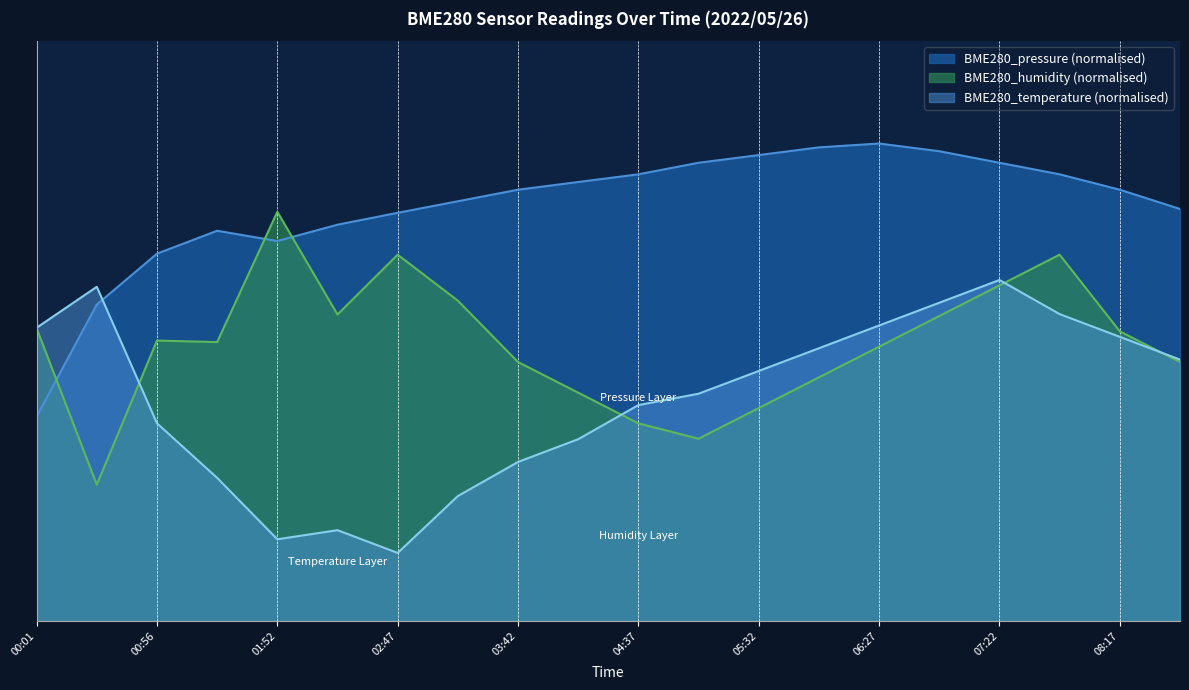

Rank the series at 01:24 from lowest to highest value.

BME280_temperature, BME280_humidity, BME280_pressure_scaled